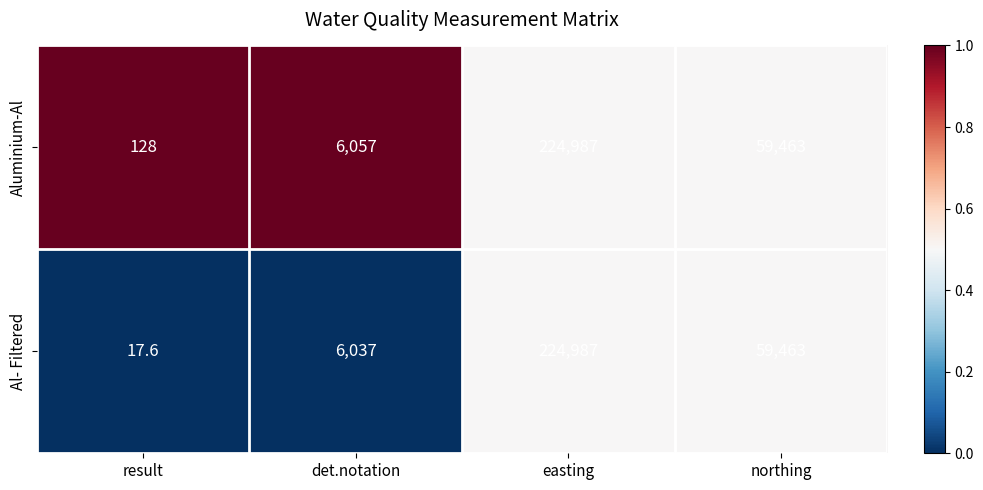

Rank the series by their average value, from lowest to highest.

Al- Filtered, Aluminium-Al